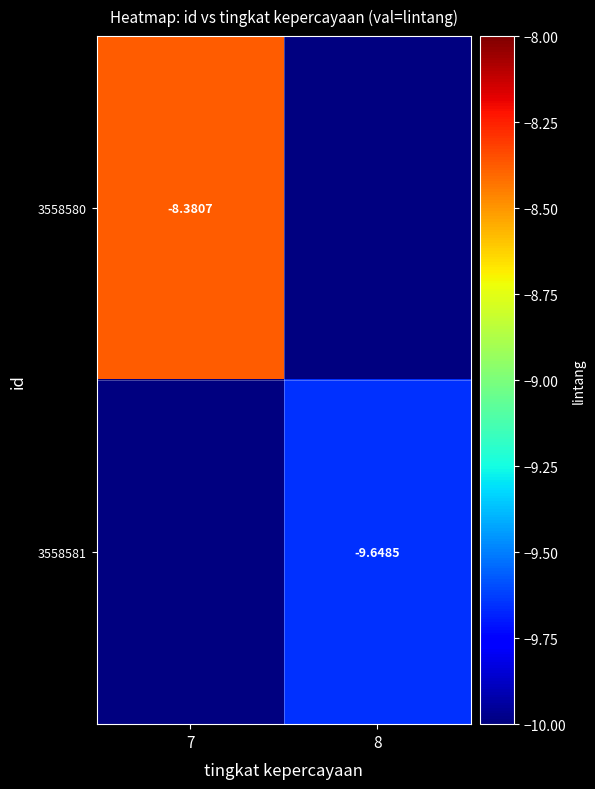

The value of 3558581 at 8 is -9.6. True or false?

True